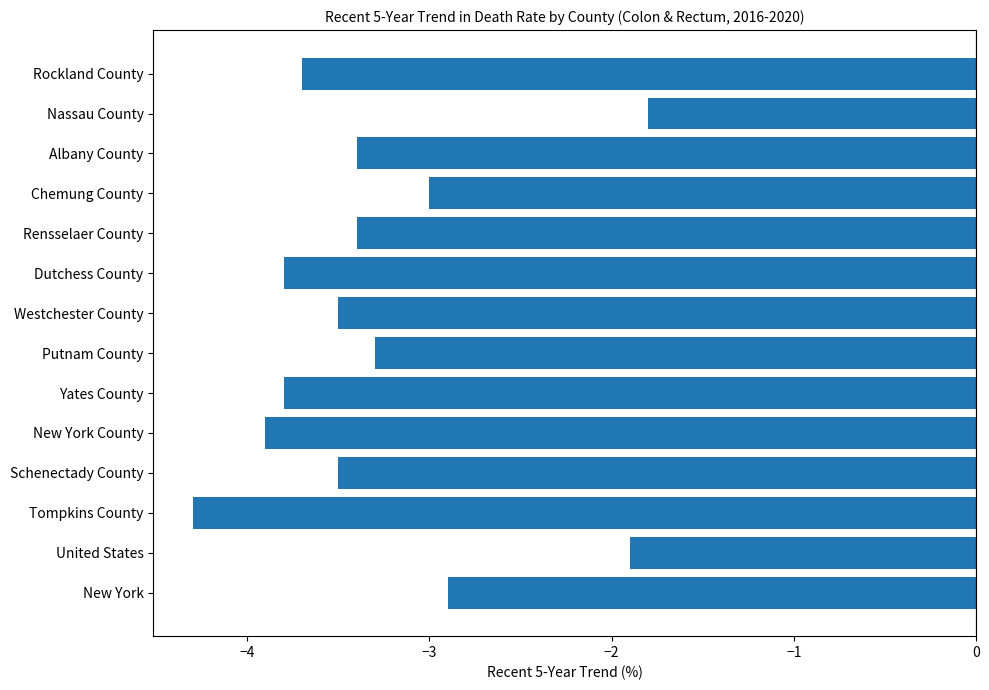

Count the number of data series in this chart.

1